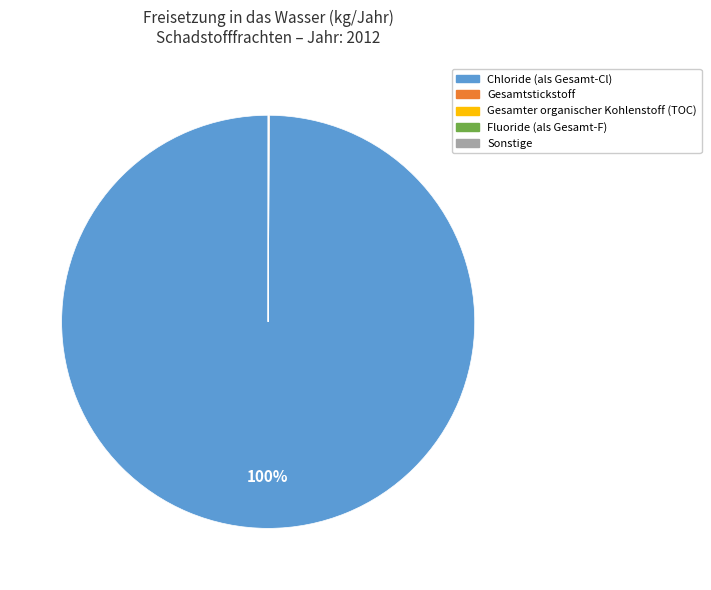

Does any single category account for the majority?

Yes